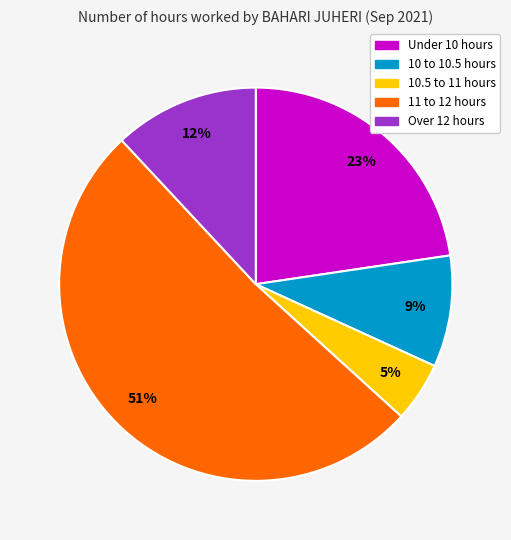

To the nearest percent, what is the average slice percentage?

20%